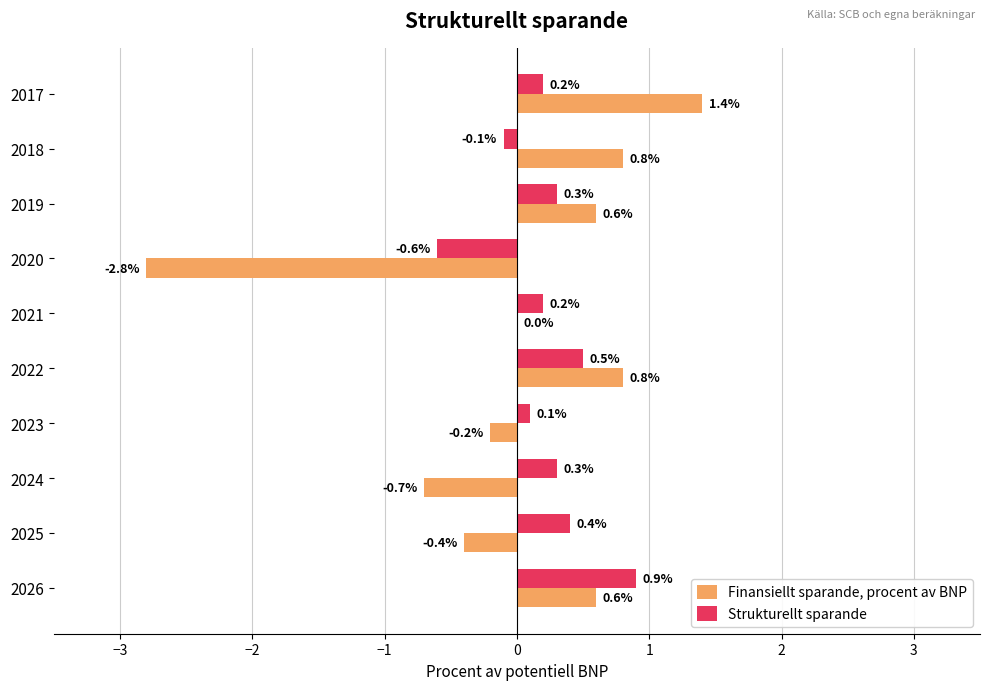

At which label is Finansiellt sparande, procent av BNP closest to 0?

2021